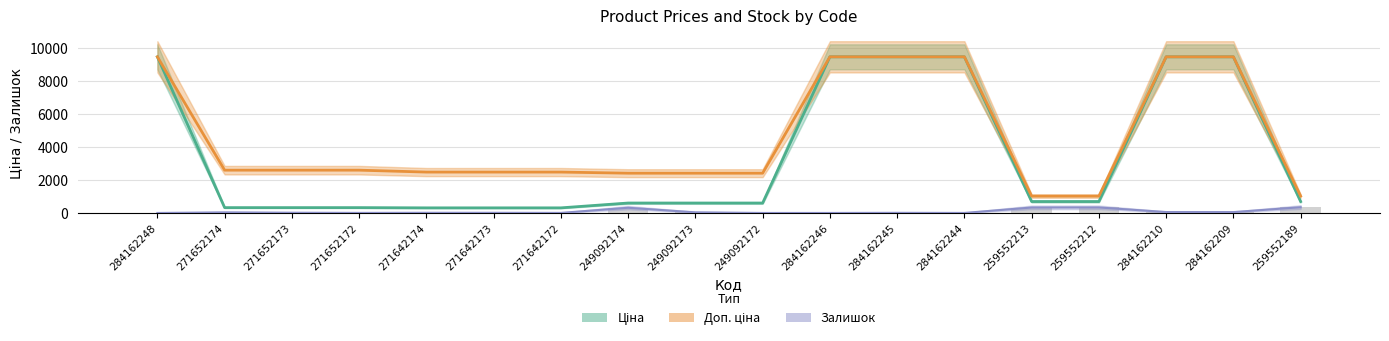

What is the difference between the maximum and minimum values in the Доп. ціна series?

8455.4